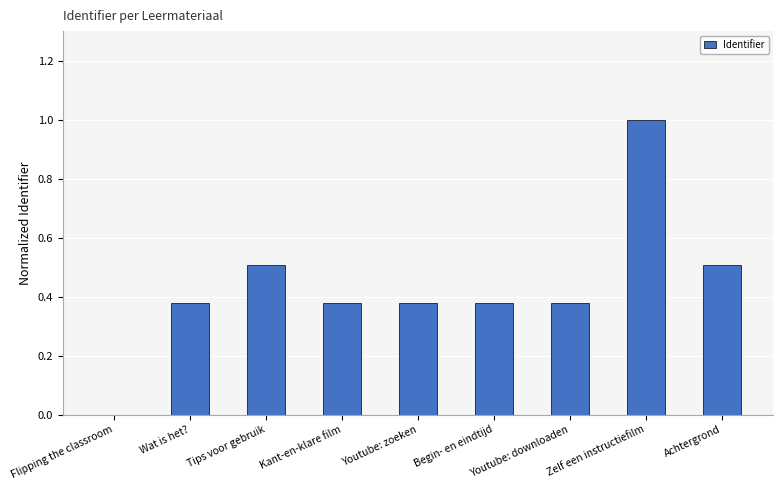

At which label is the value closest to 0?

Flipping the classroom